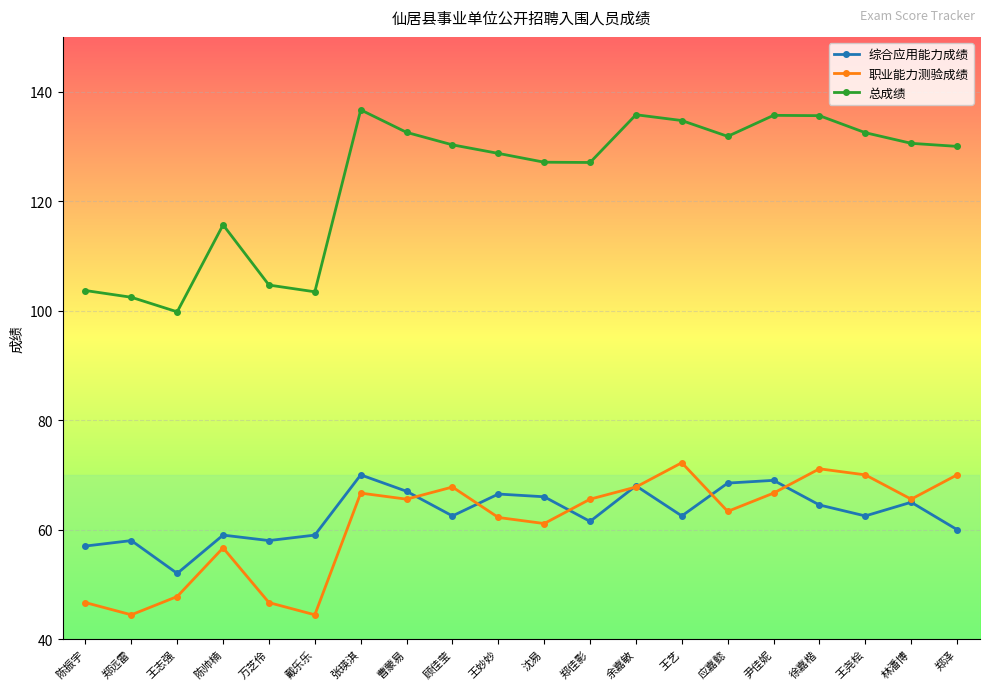

What is the maximum value shown in the chart?

136.7